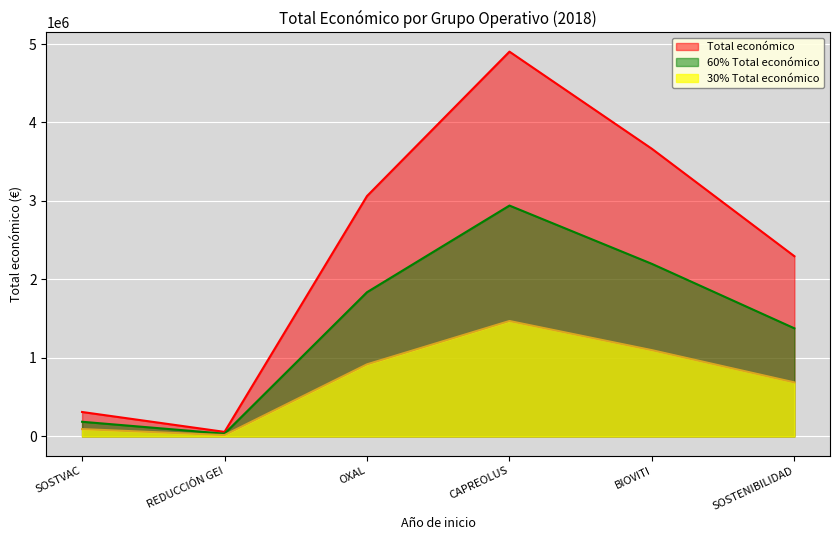

What is the minimum value shown in the chart?

17439.0